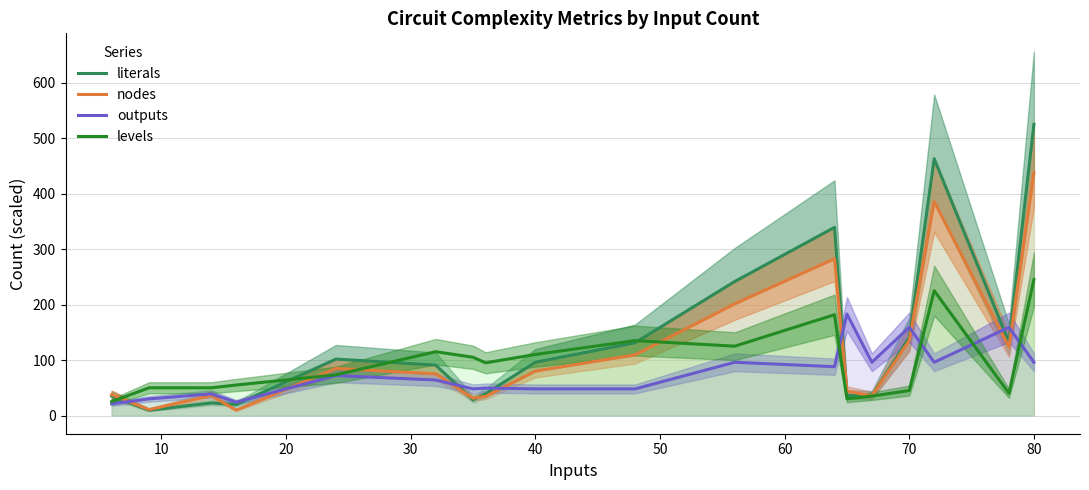

The nodes series shows 437.3 at 80. True or false?

True